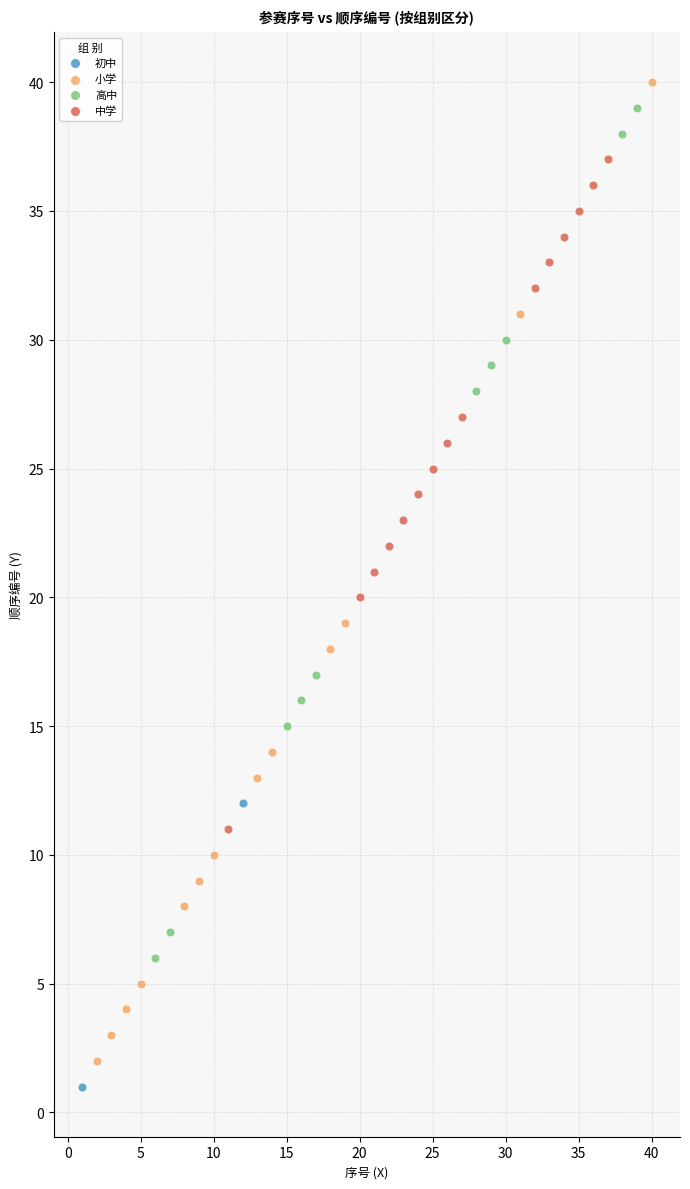

What are all the series names shown in the legend?

初中, 小学, 高中, 中学